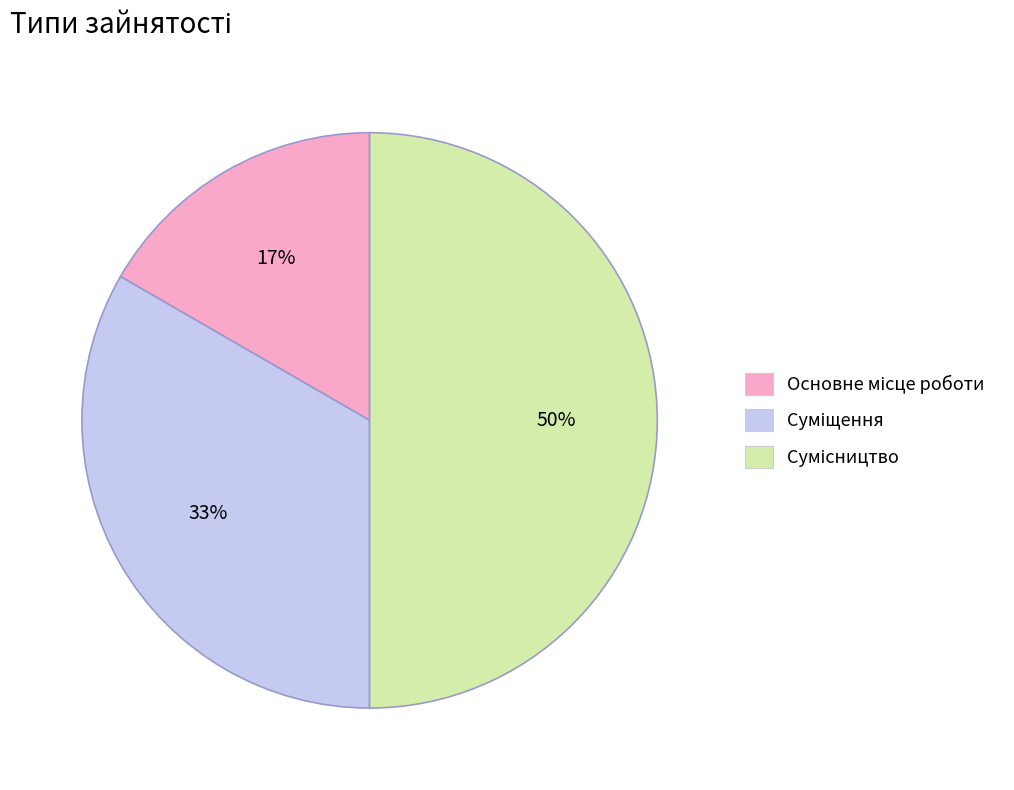

To the nearest percent, what is the average slice percentage?

33%